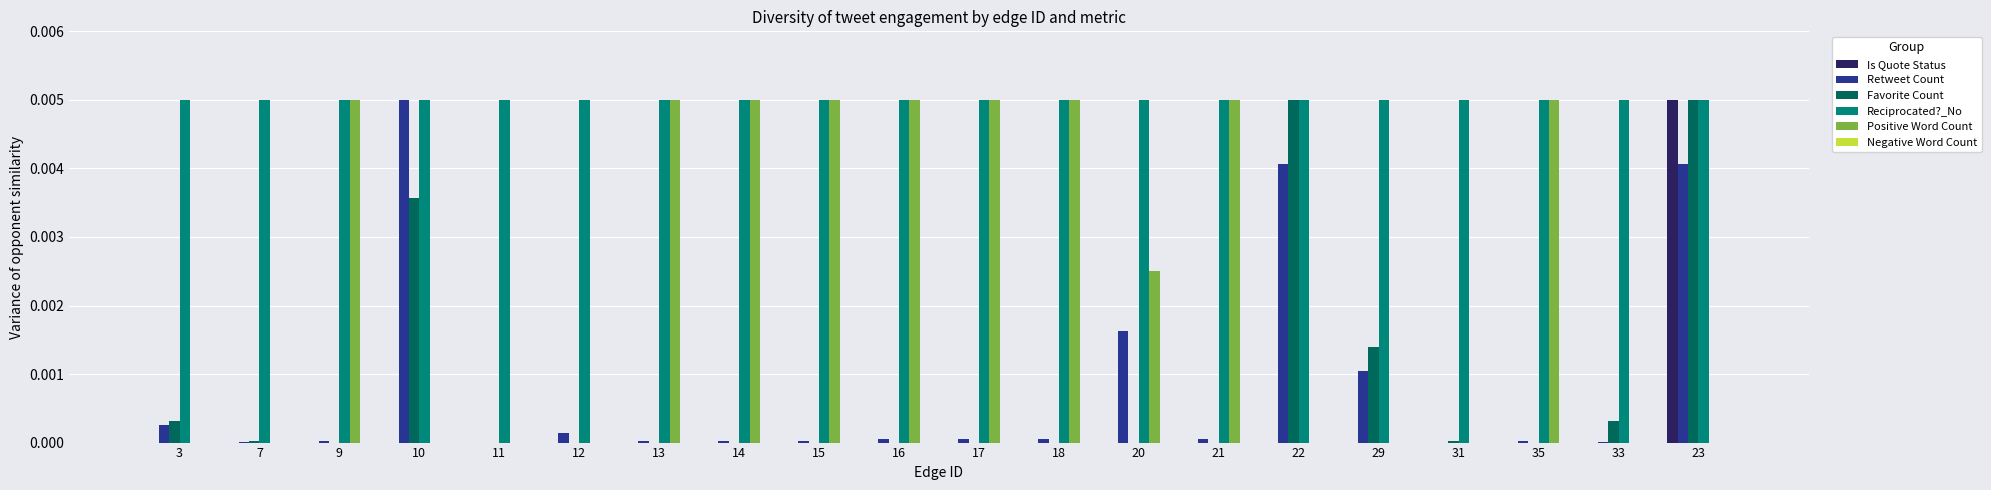

Which series changed the most between 14 and 20?

Positive Word Count